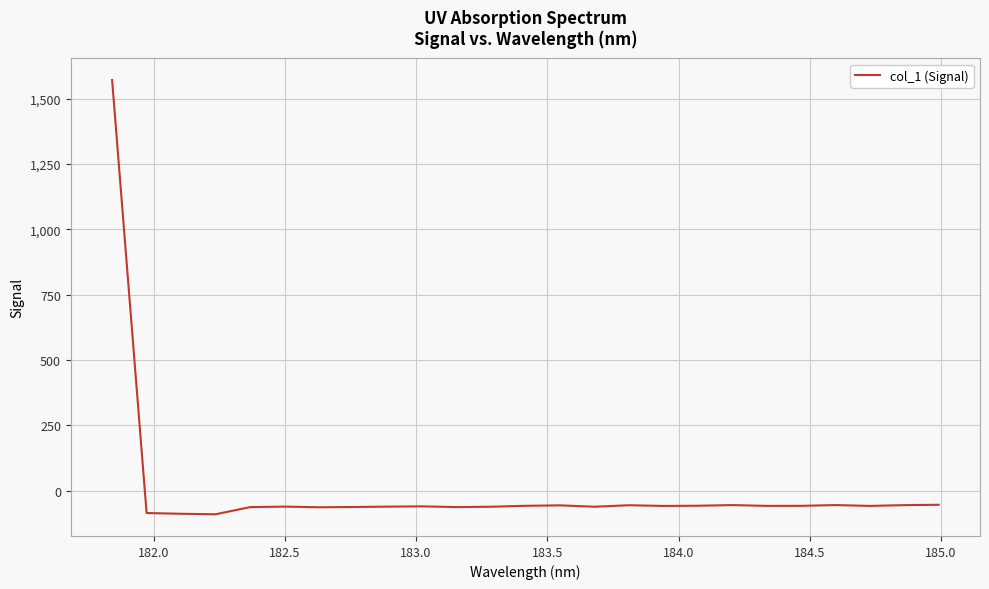

What is the smallest value displayed?

-89.6